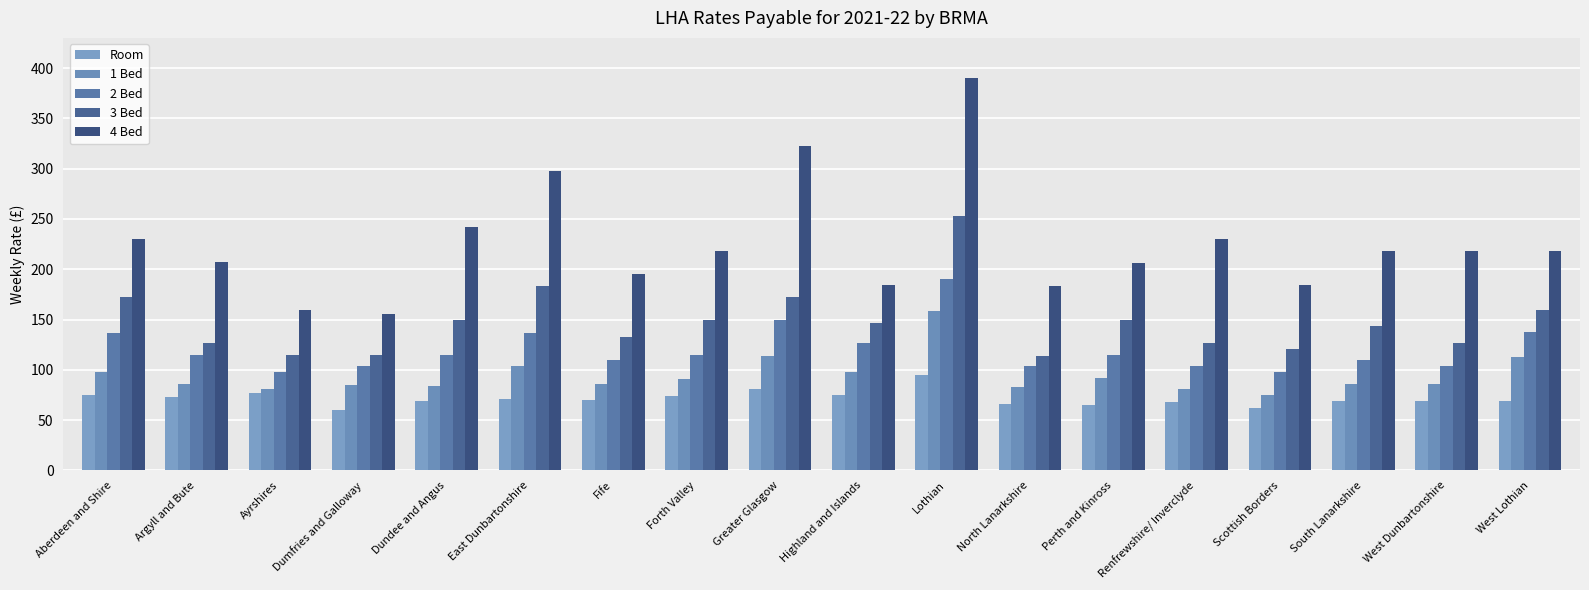

What are all the series names shown in the legend?

Room, 1 Bed, 2 Bed, 3 Bed, 4 Bed